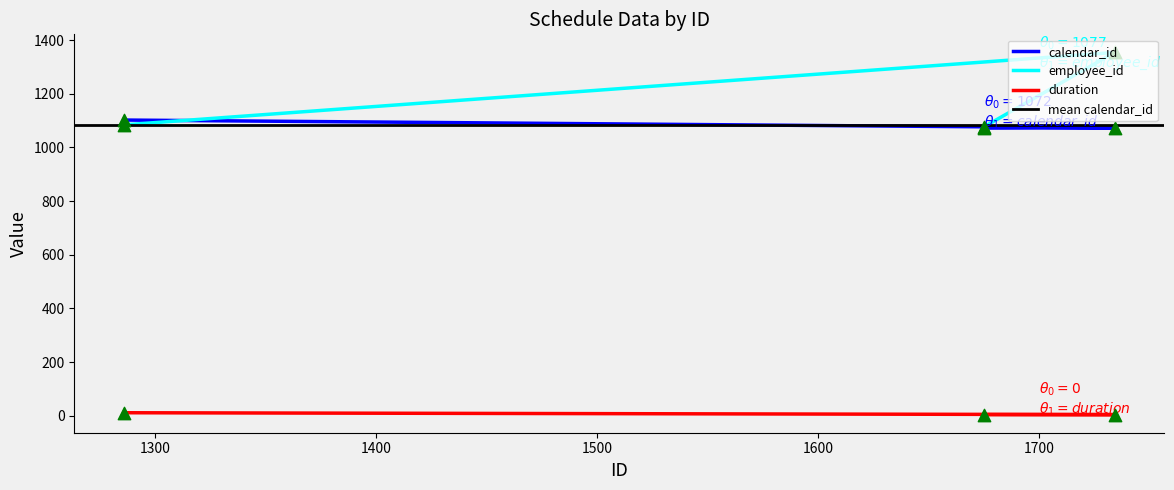

At which category is the sum across all series the highest?

1734